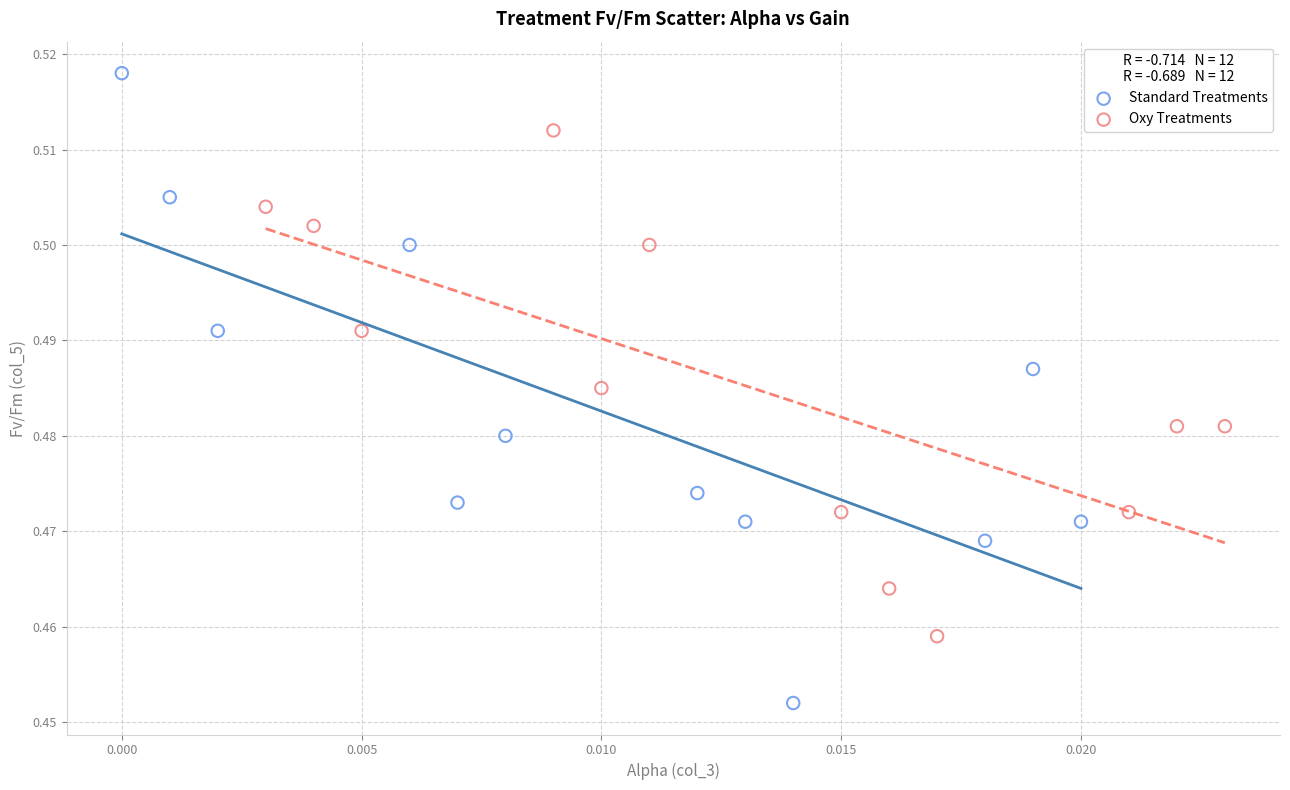

Which series has the largest Y range (max minus min)?

Standard Treatments